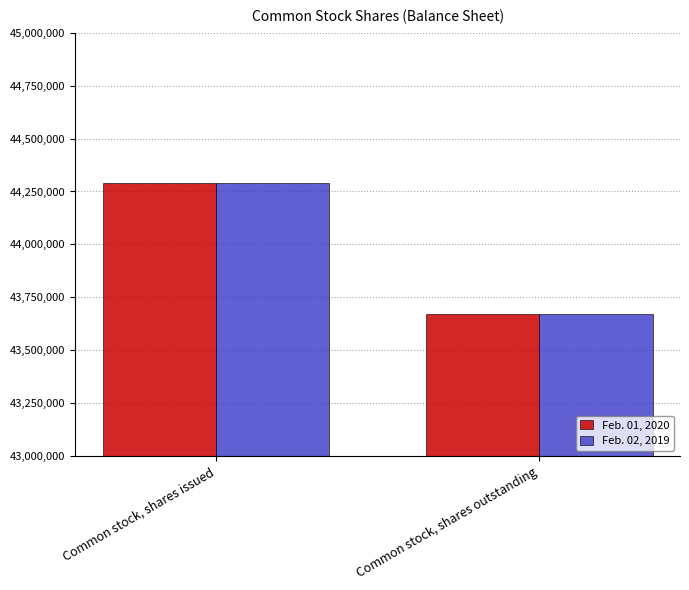

Reading left to right, what are all the values shown in this chart?

Feb. 01, 2020: Common stock, shares issued=44288127	Common stock, shares outstanding=43672418
Feb. 02, 2019: Common stock, shares issued=44288127	Common stock, shares outstanding=43672418